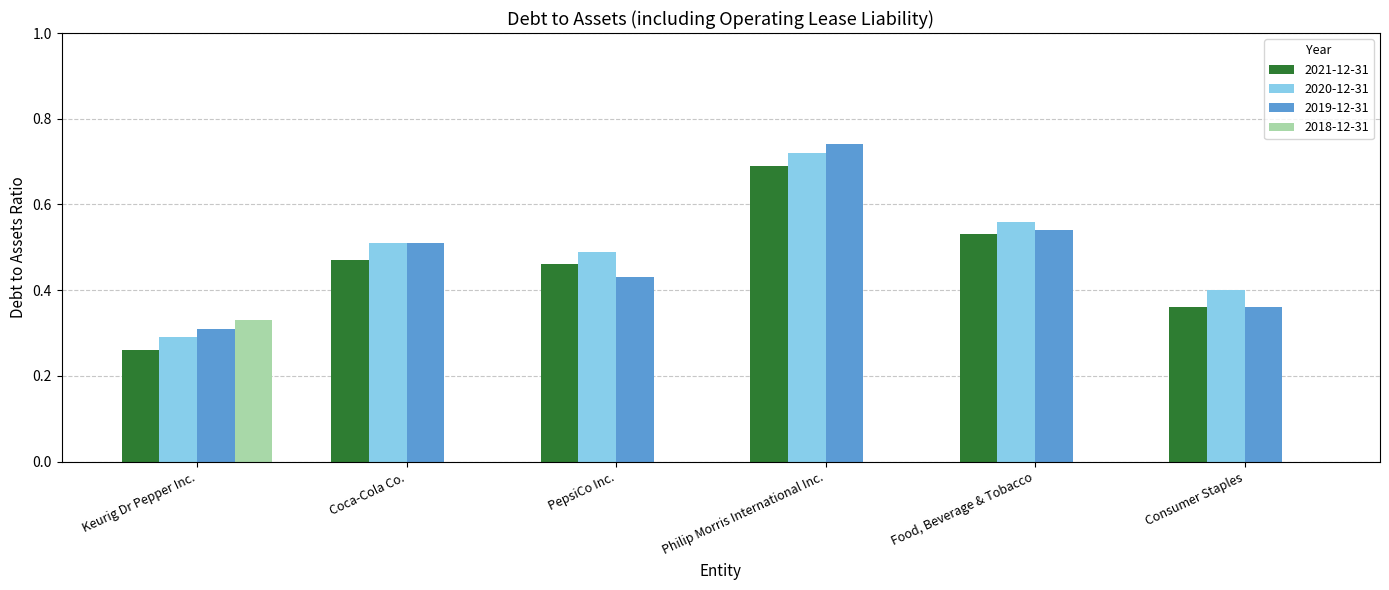

Count the number of categories in the chart.

6